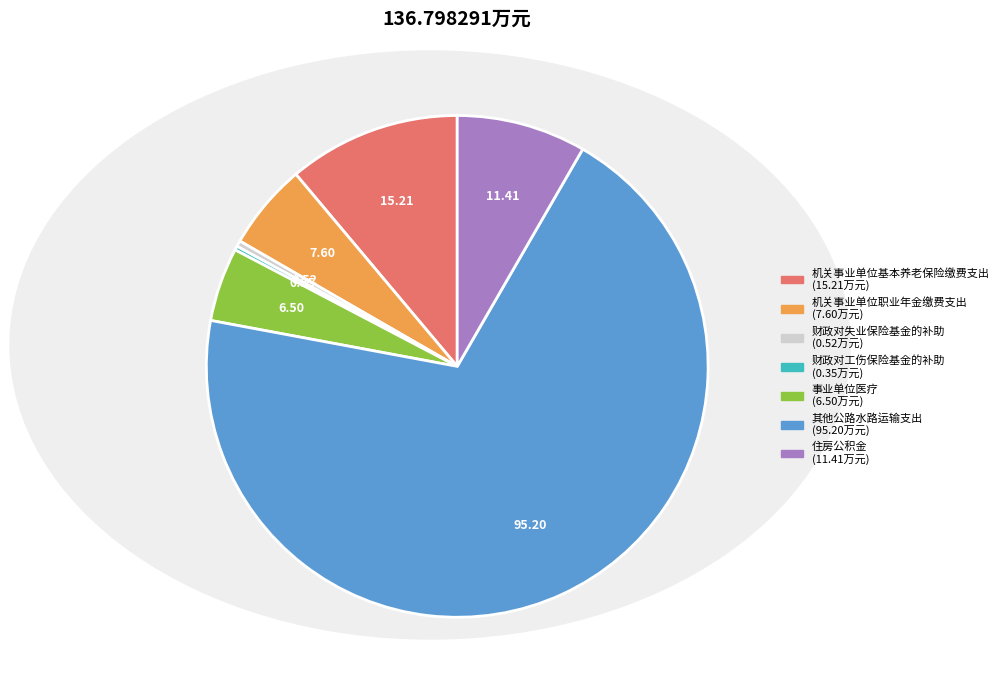

Is the sum of 机关事业单位基本养老保险缴费支出 and 机关事业单位职业年金缴费支出 greater than half?

No